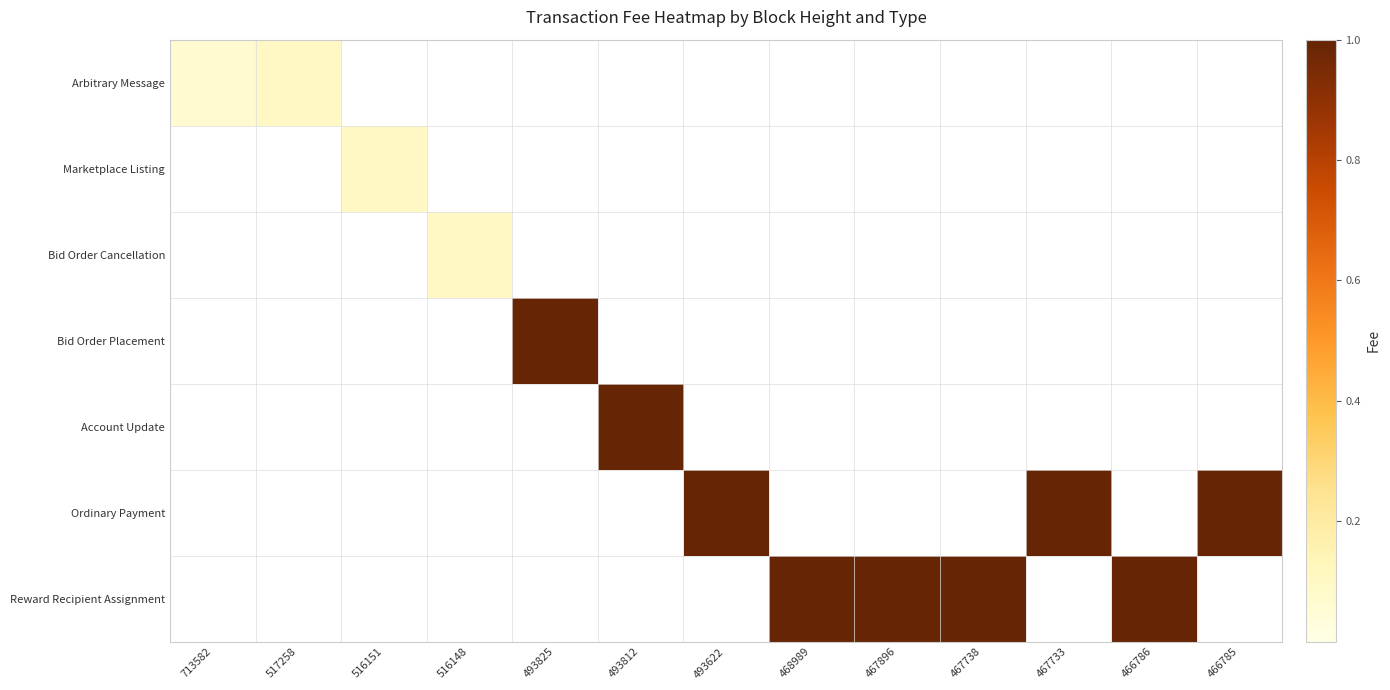

Reading left to right, transcribe all the data shown in this chart.

Arbitrary Message: 713582=0.1	517258=0.1	516151=0.0	516148=0.0	493825=0.0	493812=0.0	493622=0.0	468989=0.0	467896=0.0	467738=0.0	467733=0.0	466786=0.0	466785=0.0
Marketplace Listing: 713582=0.0	517258=0.0	516151=0.1	516148=0.0	493825=0.0	493812=0.0	493622=0.0	468989=0.0	467896=0.0	467738=0.0	467733=0.0	466786=0.0	466785=0.0
Bid Order Cancellation: 713582=0.0	517258=0.0	516151=0.0	516148=0.1	493825=0.0	493812=0.0	493622=0.0	468989=0.0	467896=0.0	467738=0.0	467733=0.0	466786=0.0	466785=0.0
Bid Order Placement: 713582=0.0	517258=0.0	516151=0.0	516148=0.0	493825=1.0	493812=0.0	493622=0.0	468989=0.0	467896=0.0	467738=0.0	467733=0.0	466786=0.0	466785=0.0
Account Update: 713582=0.0	517258=0.0	516151=0.0	516148=0.0	493825=0.0	493812=1.0	493622=0.0	468989=0.0	467896=0.0	467738=0.0	467733=0.0	466786=0.0	466785=0.0
Ordinary Payment: 713582=0.0	517258=0.0	516151=0.0	516148=0.0	493825=0.0	493812=0.0	493622=1.0	468989=0.0	467896=0.0	467738=0.0	467733=1.0	466786=0.0	466785=1.0
Reward Recipient Assignment: 713582=0.0	517258=0.0	516151=0.0	516148=0.0	493825=0.0	493812=0.0	493622=0.0	468989=1.0	467896=1.0	467738=1.0	467733=0.0	466786=1.0	466785=0.0